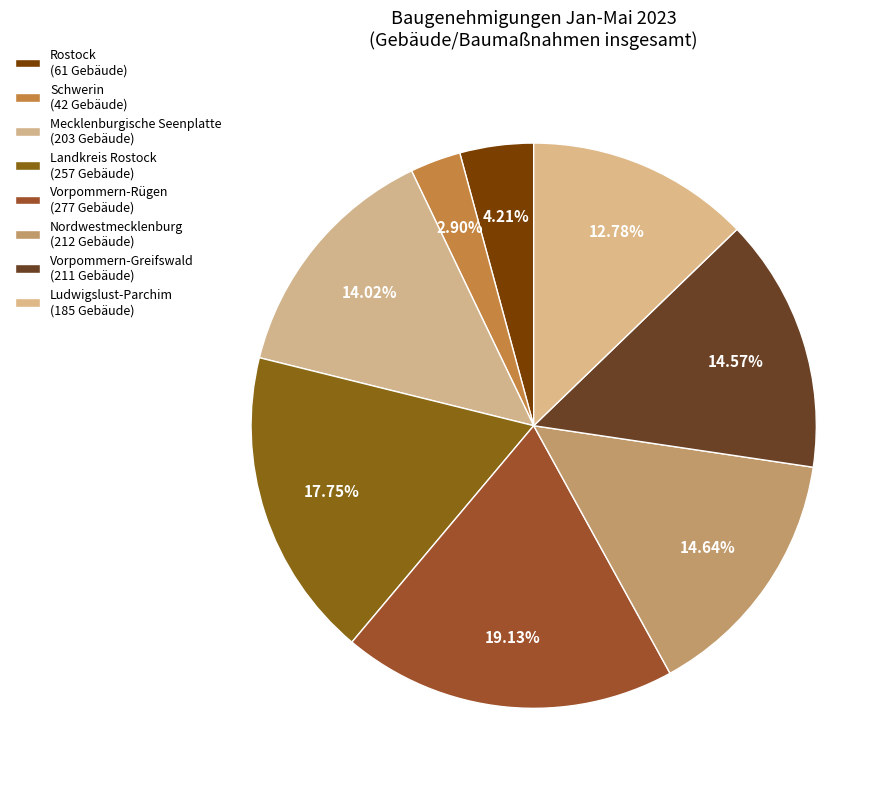

How many segments does this pie chart have?

8